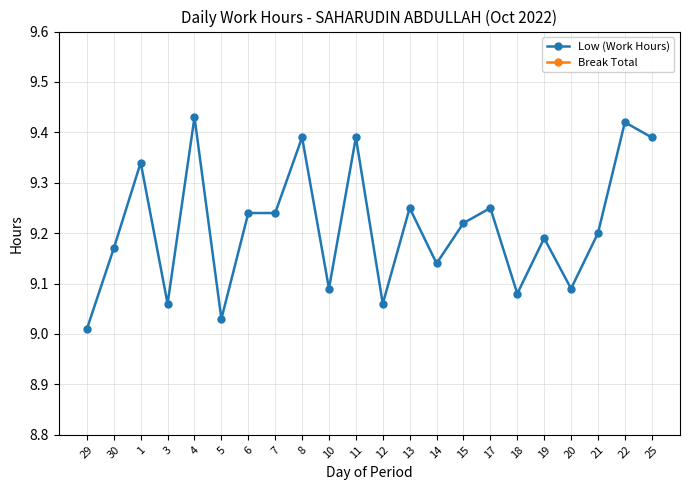

What is the greatest value displayed?

9.4